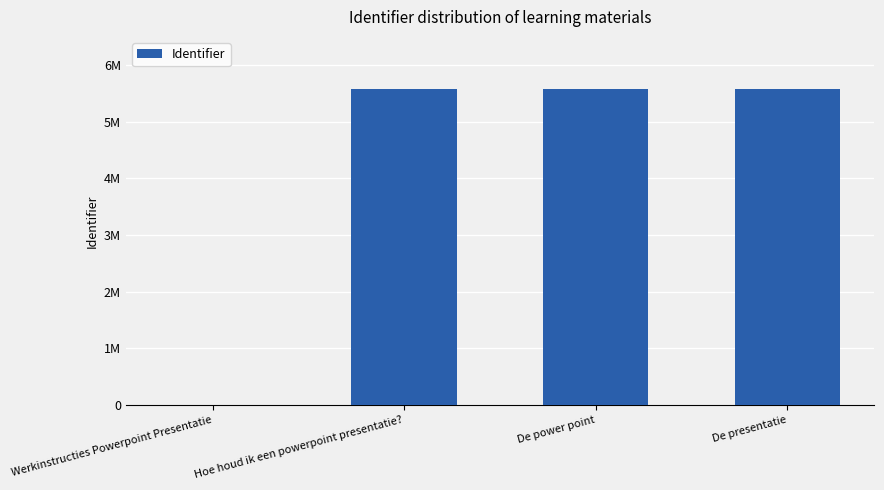

Reading right to left, what are all the values shown in this chart?

De presentatie=5587277	De power point=5587275	Hoe houd ik een powerpoint presentatie?=5587273	Werkinstructies Powerpoint Presentatie=0